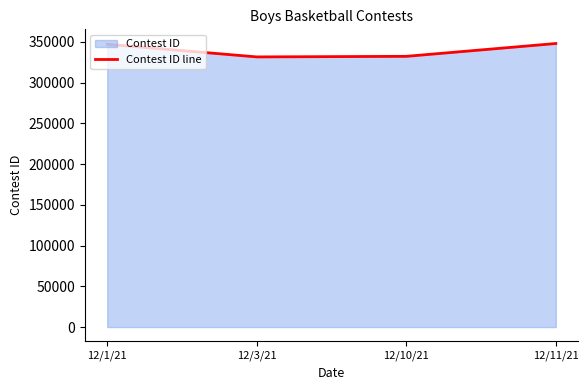

Does the chart display data point markers on the line(s)?

No